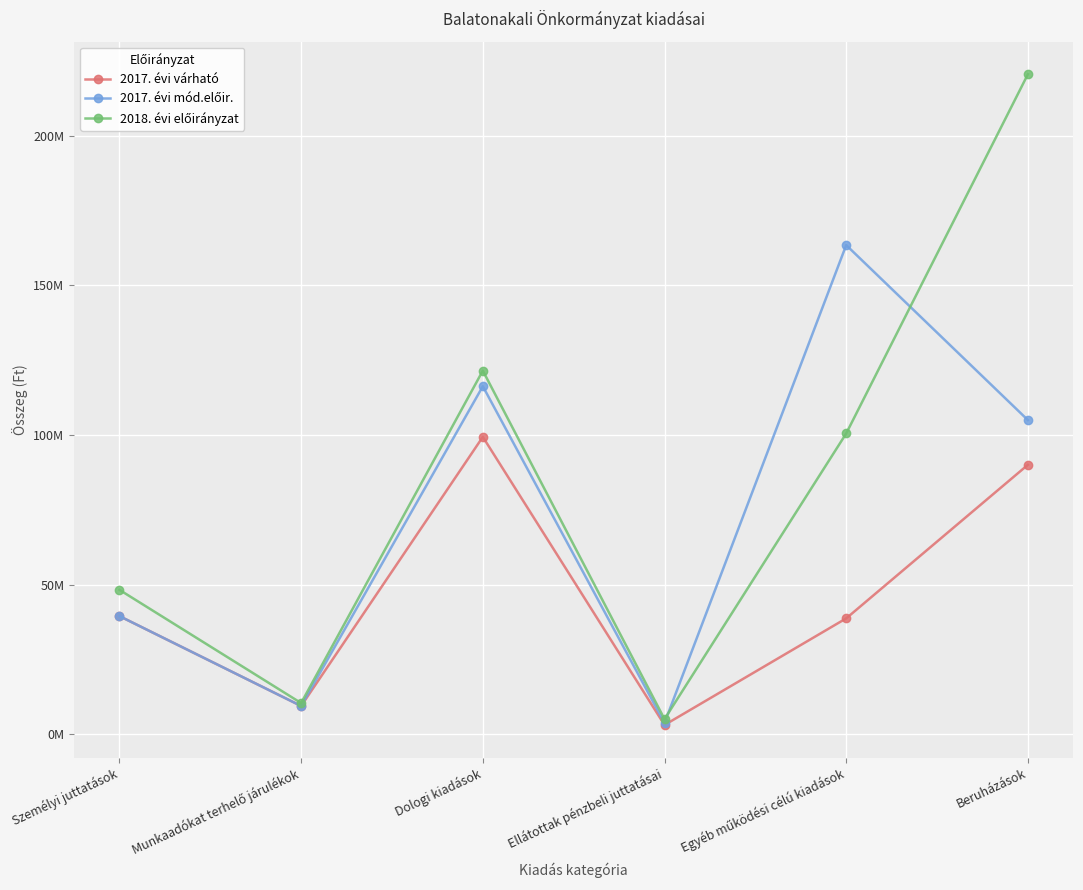

At which category is the sum across all series the highest?

Beruházások